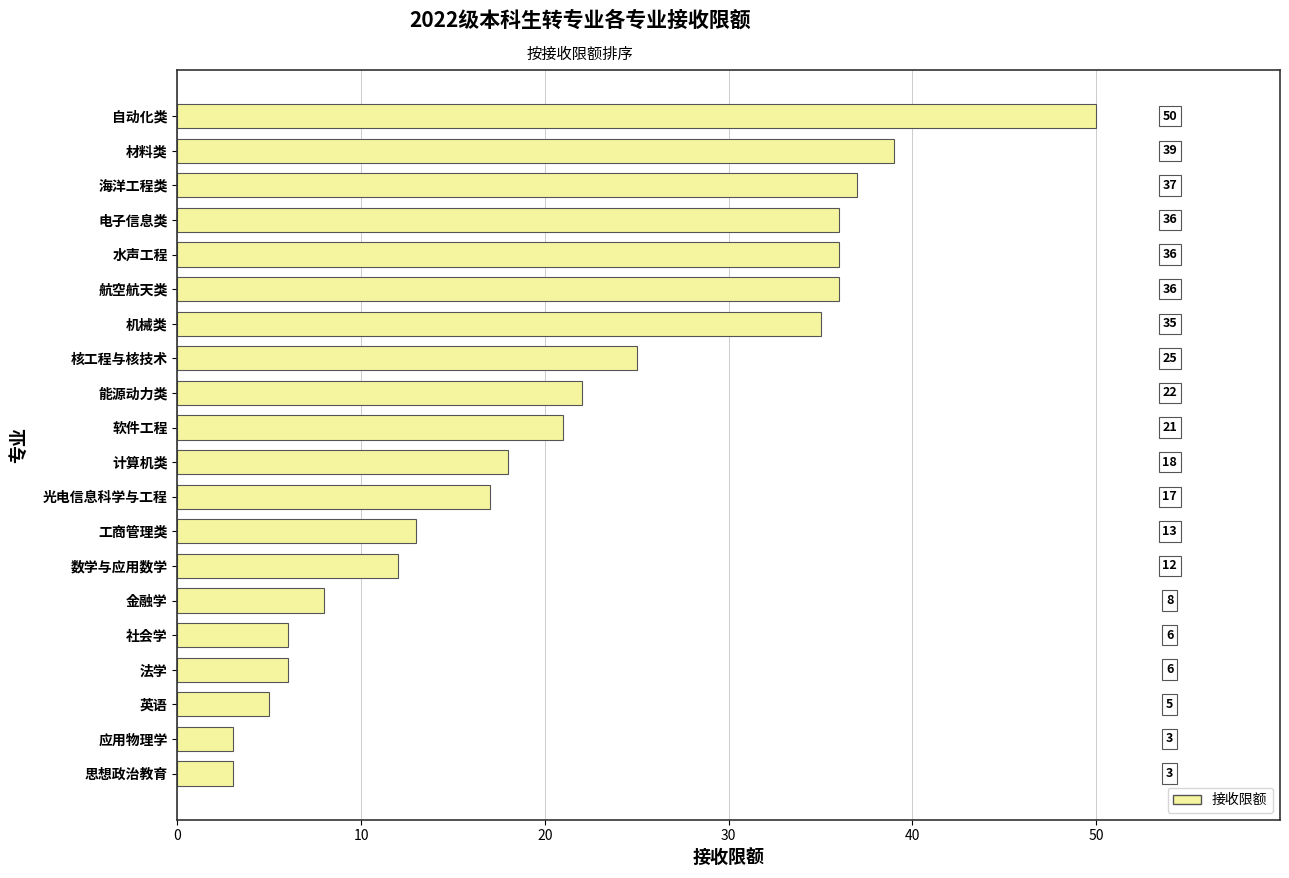

What is the sum of all values?

428